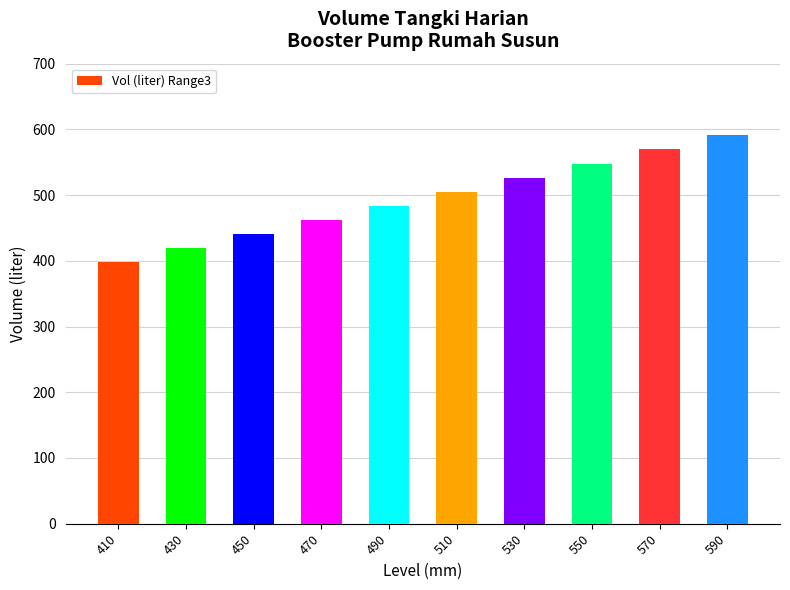

Does the chart contain stacked bars?

No